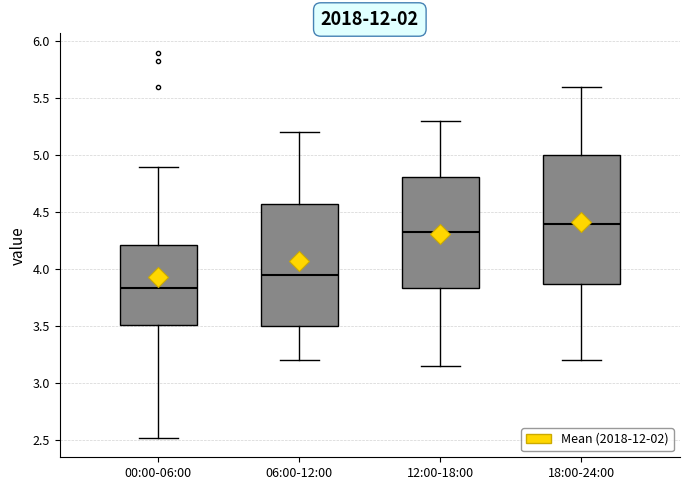

Reading left to right, transcribe this box plot: for each box, give where its median line is, the range the box spans, and where its two whiskers end, as read against the y-axis. The values are not printed on the chart, so give them approximately, as read against the axis.

00:00-06:00: median 3.85, box 3.50 to 4.20, whiskers 2.50 to 4.90
06:00-12:00: median 3.95, box 3.50 to 4.60, whiskers 3.20 to 5.20
12:00-18:00: median 4.35, box 3.85 to 4.80, whiskers 3.15 to 5.30
18:00-24:00: median 4.40, box 3.90 to 5.00, whiskers 3.20 to 5.60